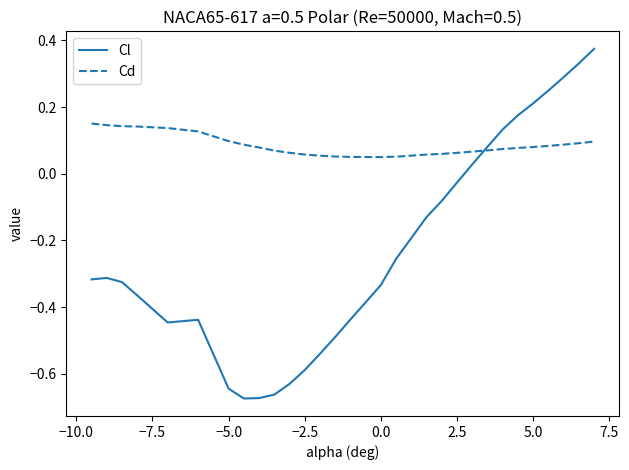

Which series has the widest spread of values?

Cl